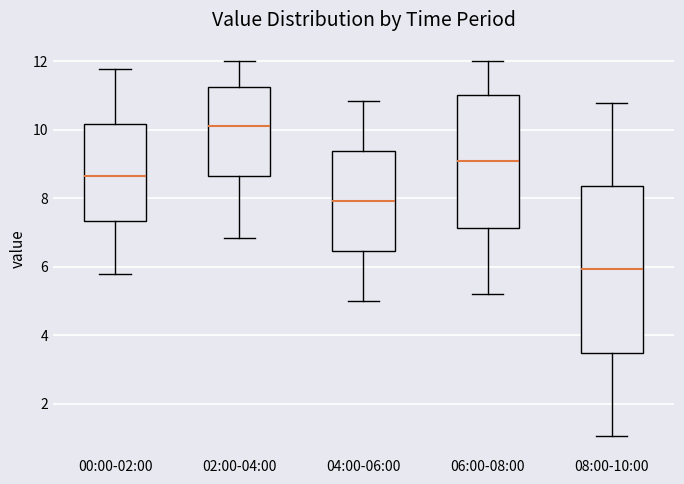

Reading left to right, read every box against the y-axis: the position of its median line, the range the box covers, and the ends of its whiskers. The values are not printed on the chart, so give them approximately, as read against the axis.

00:00-02:00: median 8.6, box 7.4 to 10.2, whiskers 5.8 to 11.8
02:00-04:00: median 10.2, box 8.6 to 11.2, whiskers 6.8 to 12.0
04:00-06:00: median 8.0, box 6.4 to 9.4, whiskers 5.0 to 10.8
06:00-08:00: median 9.2, box 7.2 to 11.0, whiskers 5.2 to 12.0
08:00-10:00: median 6.0, box 3.4 to 8.4, whiskers 1.0 to 10.8